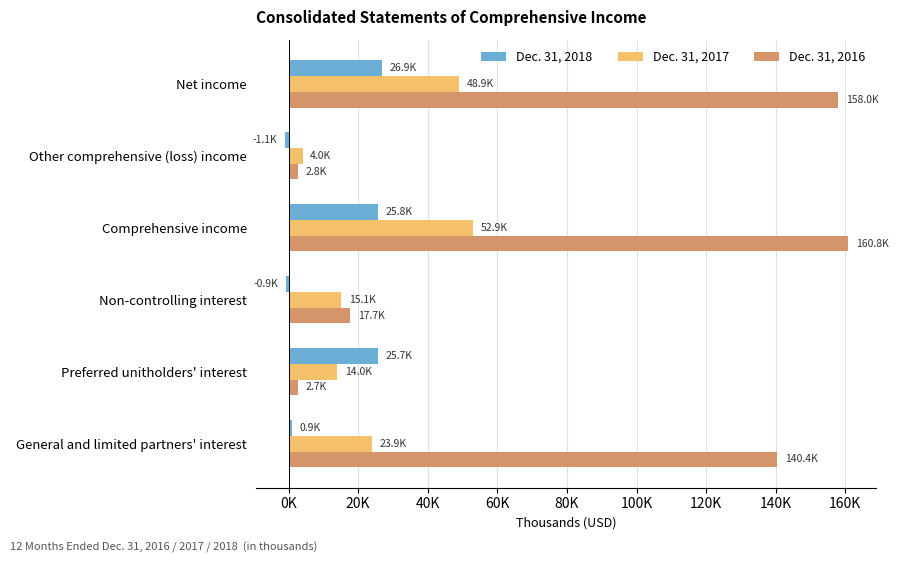

What are all the series names shown in the legend?

Dec. 31, 2018, Dec. 31, 2017, Dec. 31, 2016